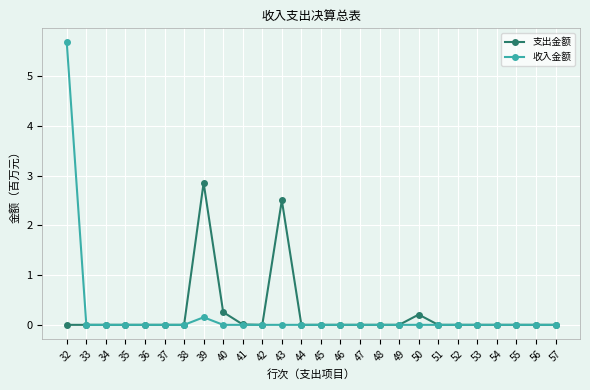

Is it true that 支出金额 equals 0.0 at 44?

True